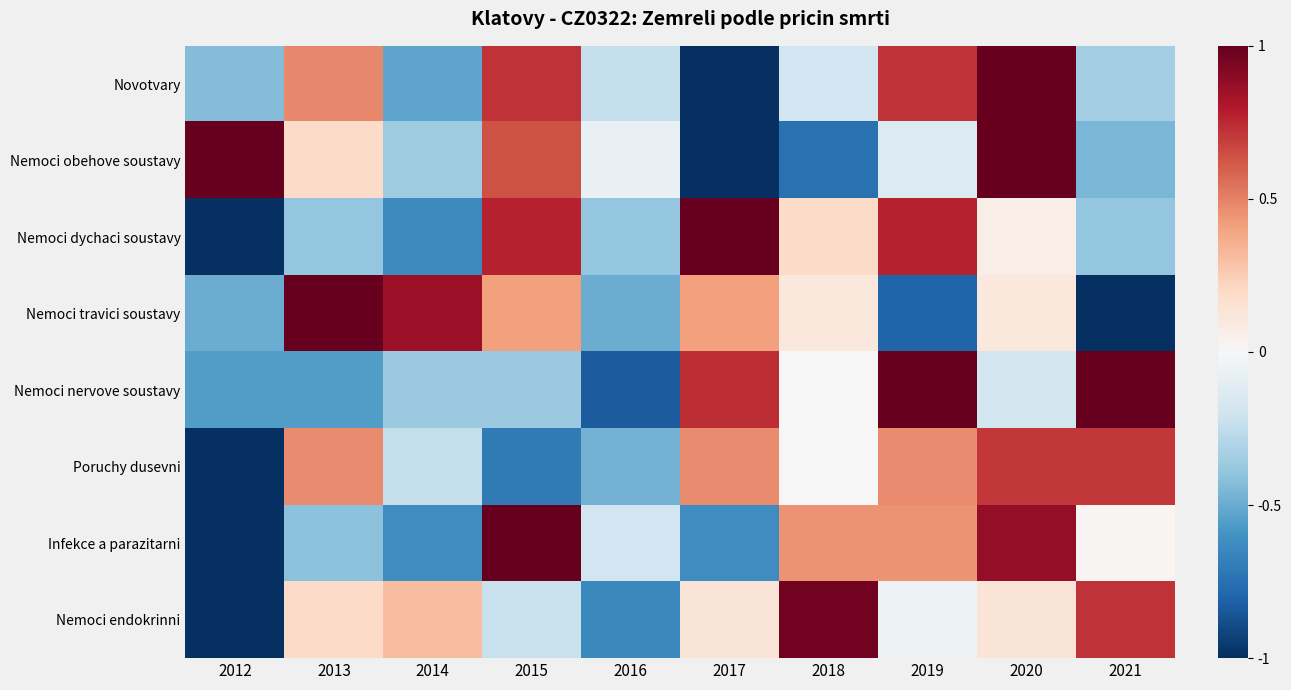

Reading left to right, extract all data points from this chart.

Novotvary: 2012=-0.4	2013=0.5	2014=-0.5	2015=0.7	2016=-0.2	2017=-1.0	2018=-0.2	2019=0.7	2020=1.0	2021=-0.3
Nemoci obehove soustavy: 2012=1.0	2013=0.2	2014=-0.4	2015=0.6	2016=-0.1	2017=-1.0	2018=-0.7	2019=-0.1	2020=1.0	2021=-0.5
Nemoci dychaci soustavy: 2012=-1.0	2013=-0.4	2014=-0.6	2015=0.8	2016=-0.4	2017=1.0	2018=0.2	2019=0.8	2020=0.1	2021=-0.4
Nemoci travici soustavy: 2012=-0.5	2013=1.0	2014=0.9	2015=0.4	2016=-0.5	2017=0.4	2018=0.1	2019=-0.8	2020=0.1	2021=-1.0
Nemoci nervove soustavy: 2012=-0.6	2013=-0.6	2014=-0.4	2015=-0.4	2016=-0.8	2017=0.7	2018=0.0	2019=1.0	2020=-0.2	2021=1.0
Poruchy dusevni: 2012=-1.0	2013=0.5	2014=-0.2	2015=-0.7	2016=-0.5	2017=0.5	2018=0.0	2019=0.5	2020=0.7	2021=0.7
Infekce a parazitarni: 2012=-1.0	2013=-0.4	2014=-0.6	2015=1.0	2016=-0.2	2017=-0.6	2018=0.4	2019=0.4	2020=0.9	2021=0.0
Nemoci endokrinni: 2012=-1.0	2013=0.2	2014=0.3	2015=-0.2	2016=-0.6	2017=0.1	2018=1.0	2019=-0.0	2020=0.1	2021=0.7